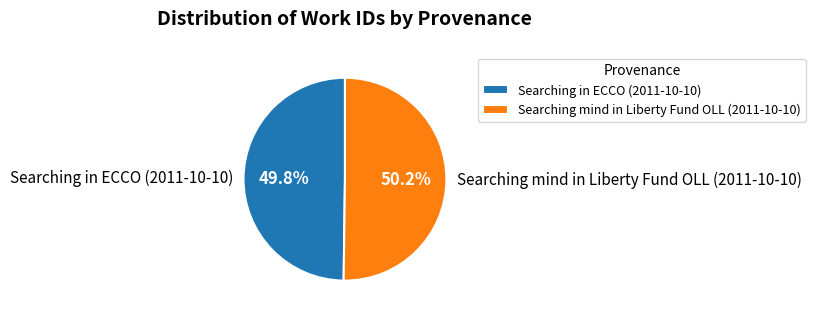

Is there a majority slice in this chart?

Yes